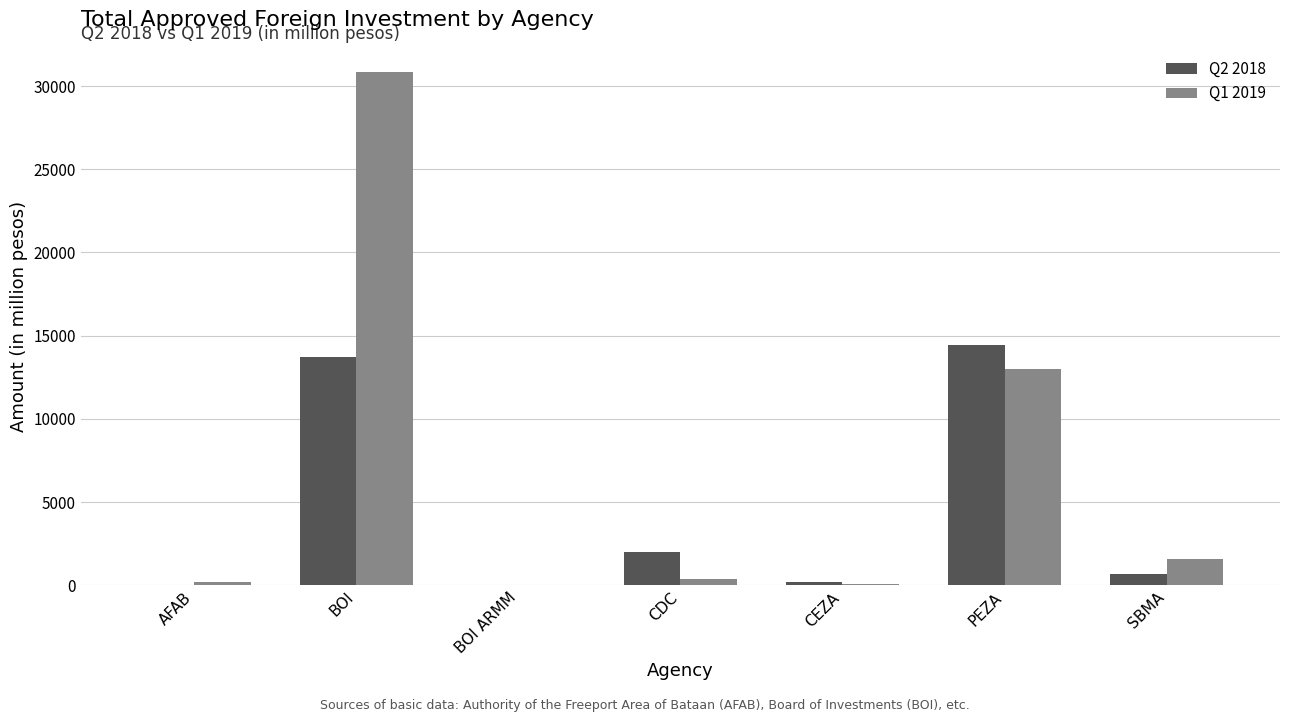

Is it true that Q2 2018 equals 0.0 at AFAB?

True